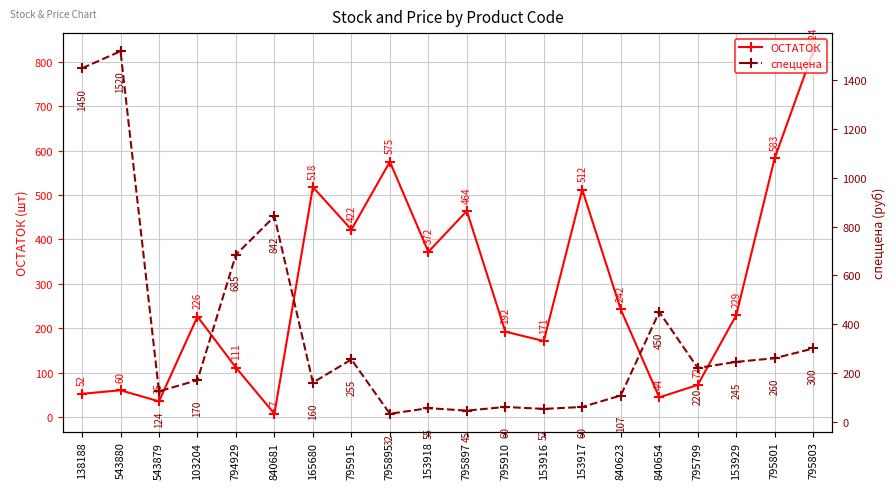

How many series are shown in this chart?

2